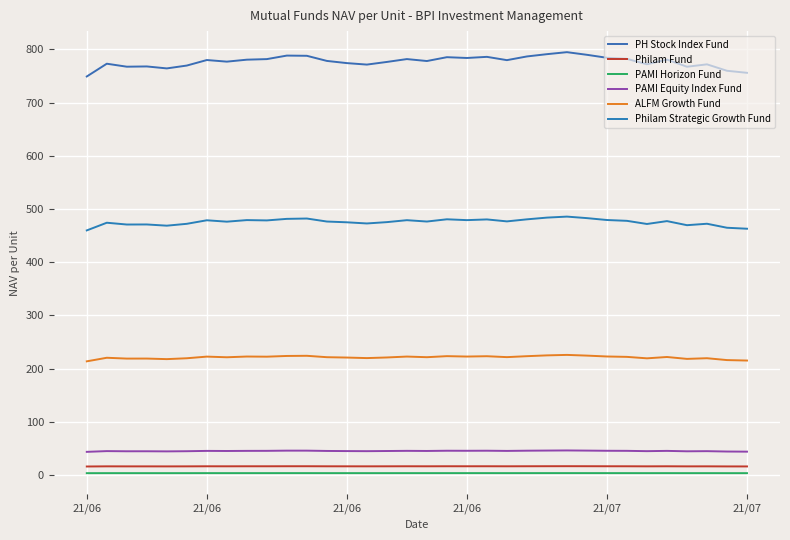

What is the minimum value for ALFM Growth Fund?

213.7